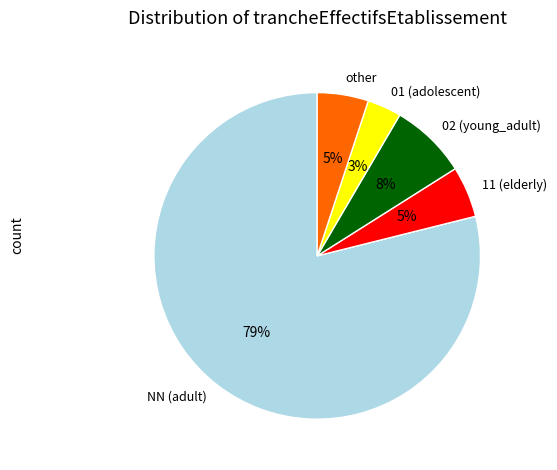

Which has a higher value, NN (adult) or 01 (adolescent)?

NN (adult)